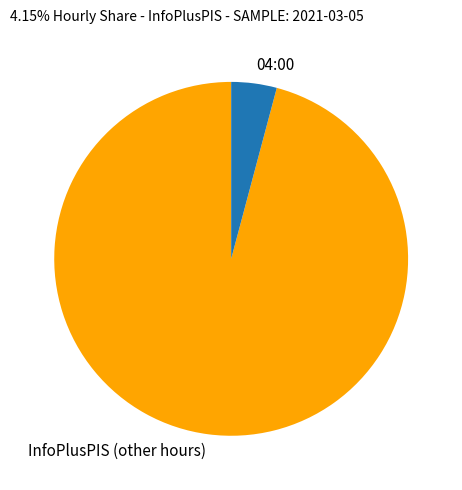

Combined, do 04:00 and InfoPlusPIS (other hours) account for over 50%?

Yes